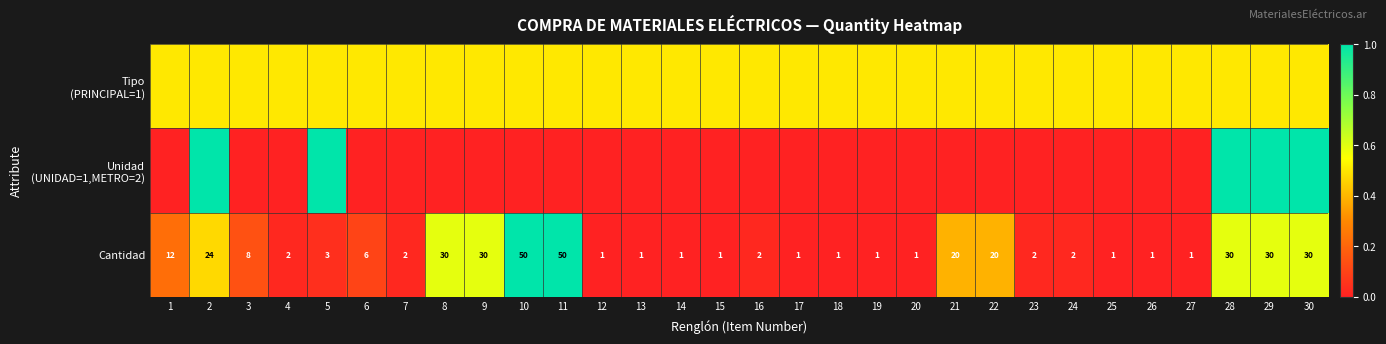

What is the maximum value for Cantidad?

50.0